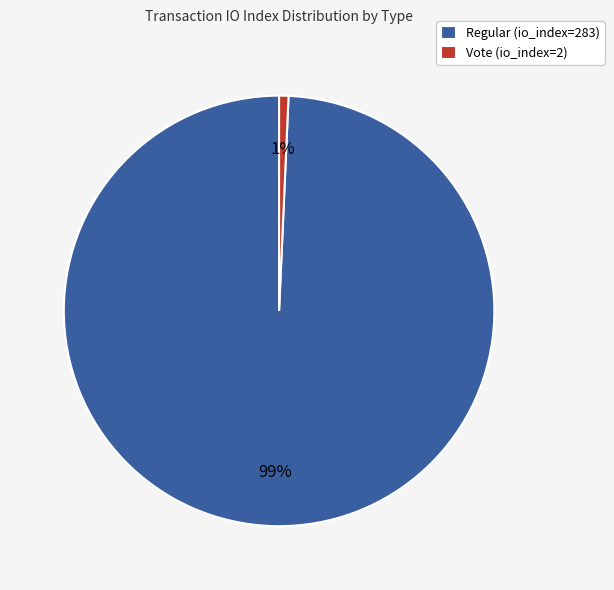

How many slices are in this pie chart?

2